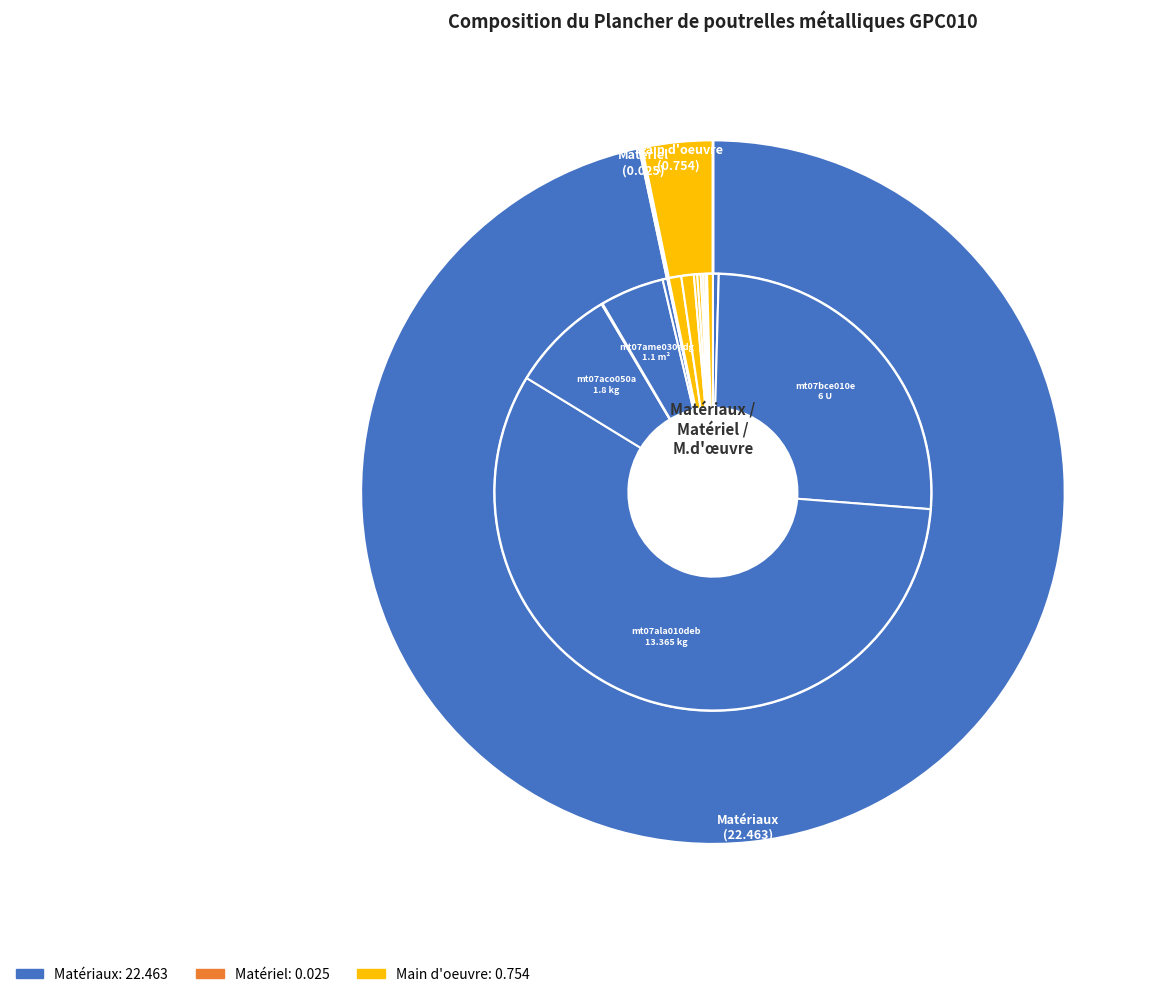

Does any single category account for the majority?

Yes